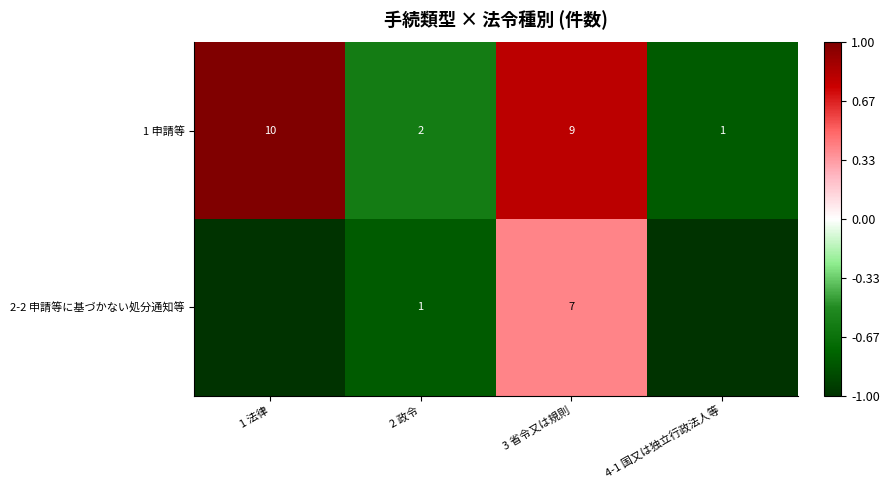

What is the difference between the second highest and minimum values in the row_1 series?

0.2